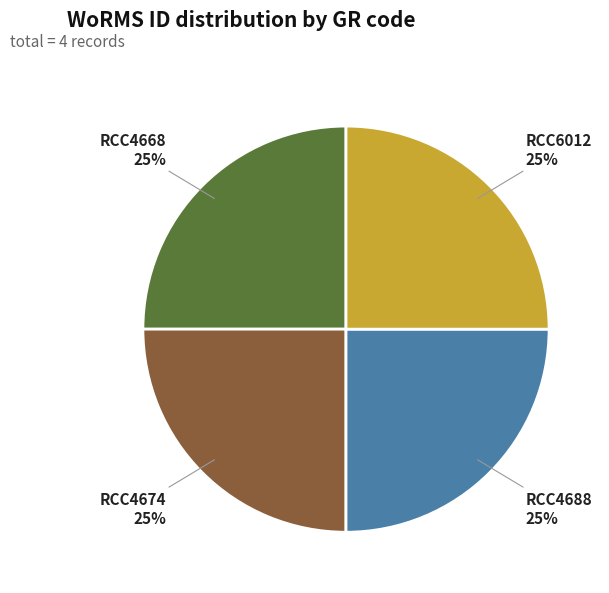

To the nearest percent, what is the average slice percentage?

25%